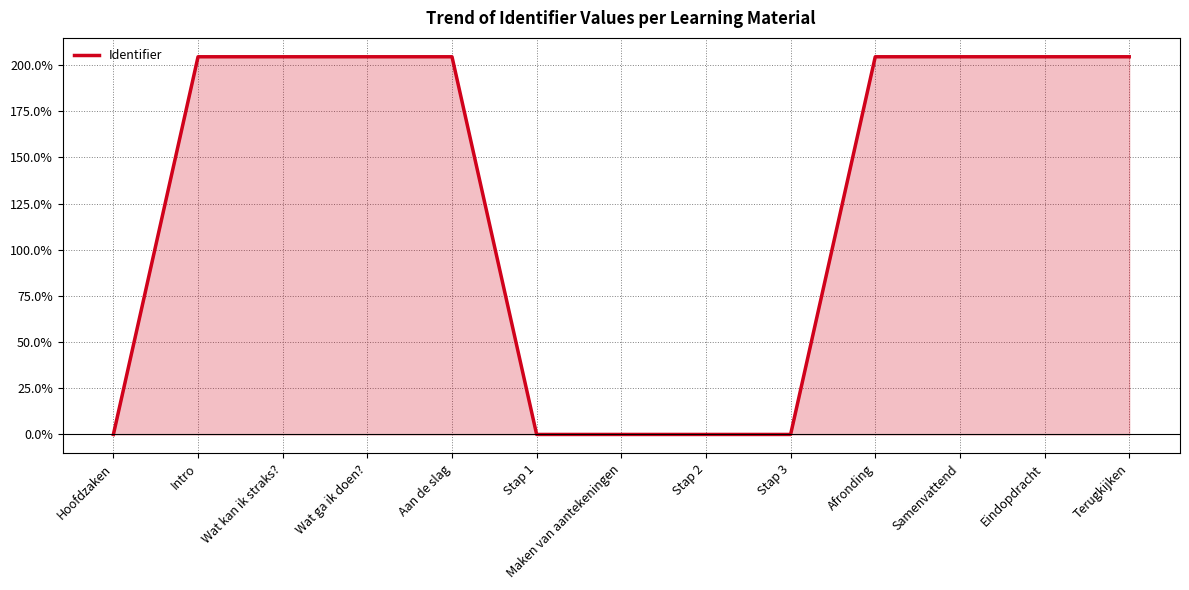

Is it true that Identifier equals 204.5 at Wat kan ik straks??

True